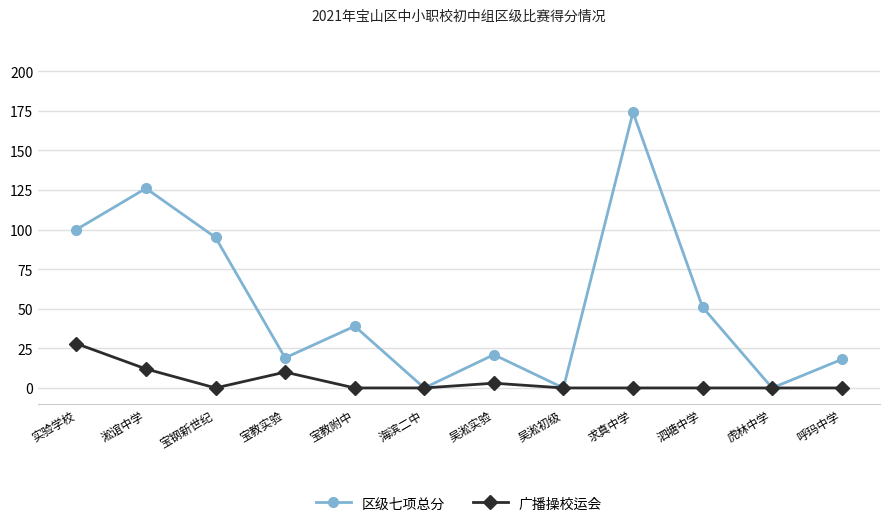

Read the 广播操校运会 value at 宝教实验, to the nearest 10.

10